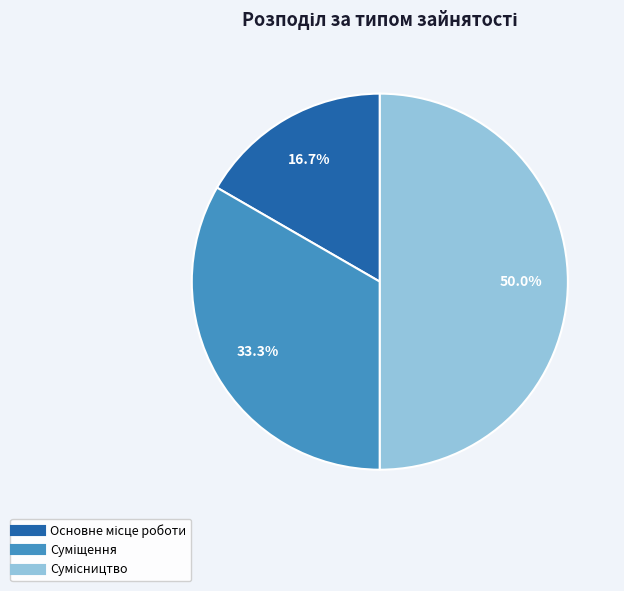

Count the number of slices in the pie.

3